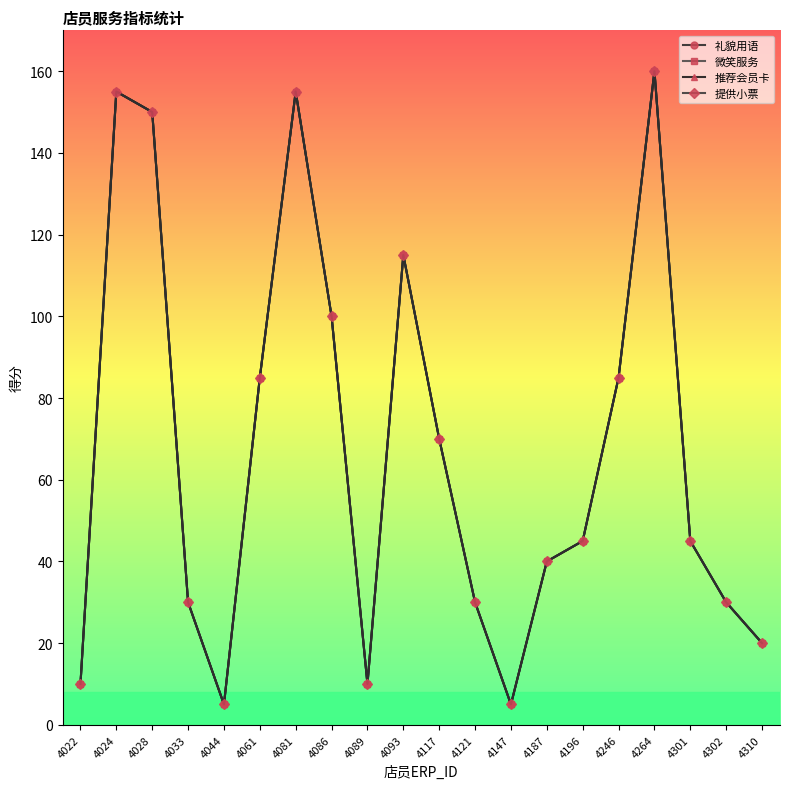

Does the chart have visible grid lines?

No